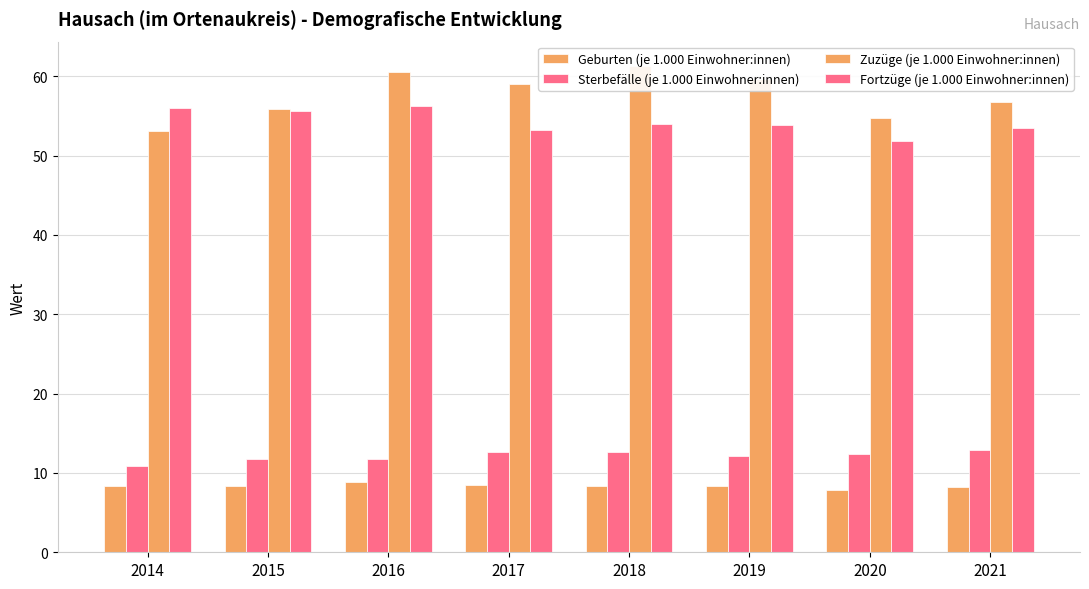

Rank the categories by Geburten (je 1.000 Einwohner:innen) value from lowest to highest.

2020, 2021, 2018, 2019, 2014, 2015, 2017, 2016